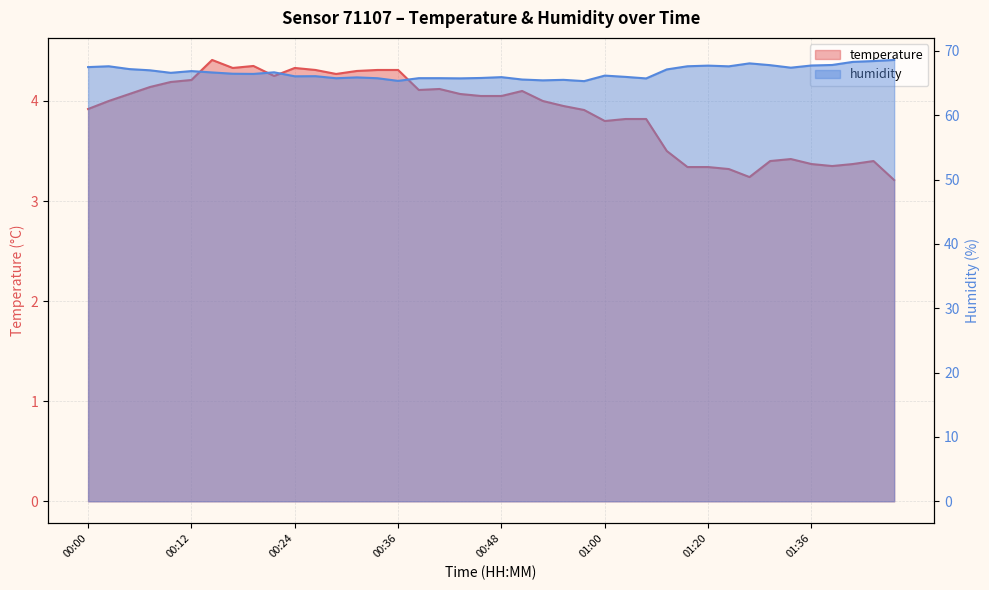

Reading left to right, extract all data points from this chart.

temperature: 00:00=3.9	00:02=4.0	00:05=4.1	00:07=4.1	00:09=4.2	00:12=4.2	00:14=4.4	00:17=4.3	00:19=4.3	00:22=4.2	00:24=4.3	00:26=4.3	00:29=4.3	00:31=4.3	00:34=4.3	00:36=4.3	00:39=4.1	00:41=4.1	00:43=4.1	00:46=4.0	00:48=4.0	00:51=4.1	00:53=4.0	00:56=4.0	00:58=3.9	01:00=3.8	01:03=3.8	01:06=3.8	01:14=3.5	01:17=3.3	01:20=3.3	01:22=3.3	01:25=3.2	01:31=3.4	01:33=3.4	01:36=3.4	01:38=3.4	01:41=3.4	01:43=3.4	01:46=3.2
humidity: 00:00=67.5	00:02=67.6	00:05=67.2	00:07=67.0	00:09=66.6	00:12=66.9	00:14=66.7	00:17=66.5	00:19=66.4	00:22=66.7	00:24=66.0	00:26=66.1	00:29=65.8	00:31=65.9	00:34=65.8	00:36=65.3	00:39=65.8	00:41=65.8	00:43=65.7	00:46=65.8	00:48=65.9	00:51=65.5	00:53=65.4	00:56=65.5	00:58=65.3	01:00=66.2	01:03=66.0	01:06=65.7	01:14=67.1	01:17=67.6	01:20=67.7	01:22=67.6	01:25=68.1	01:31=67.8	01:33=67.4	01:36=67.7	01:38=67.8	01:41=68.3	01:43=68.4	01:46=68.6